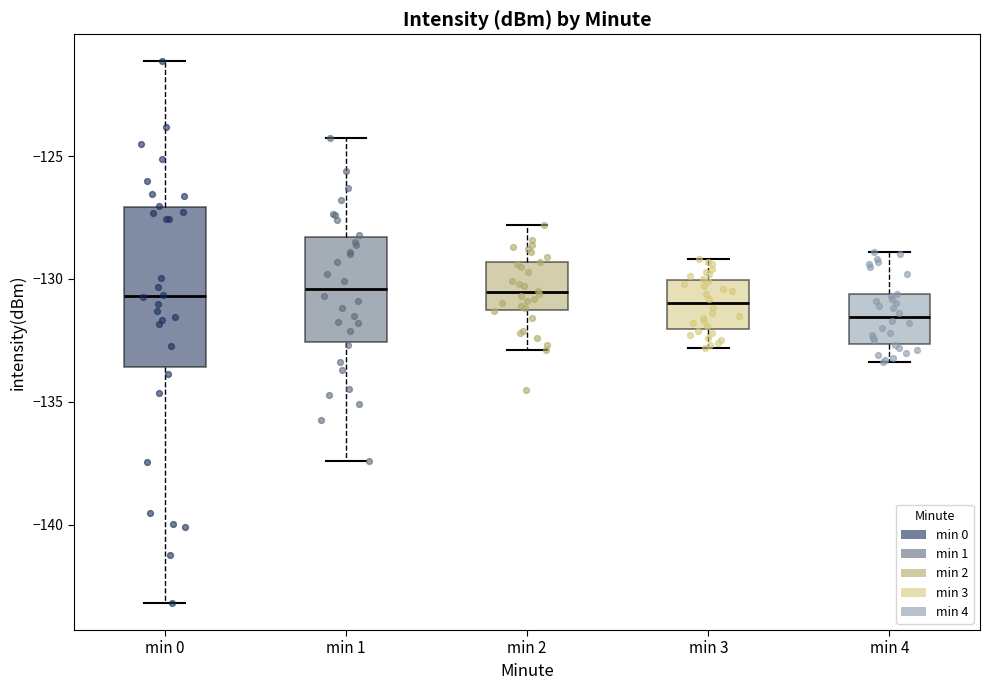

Which box's median line is the lowest?

min 4